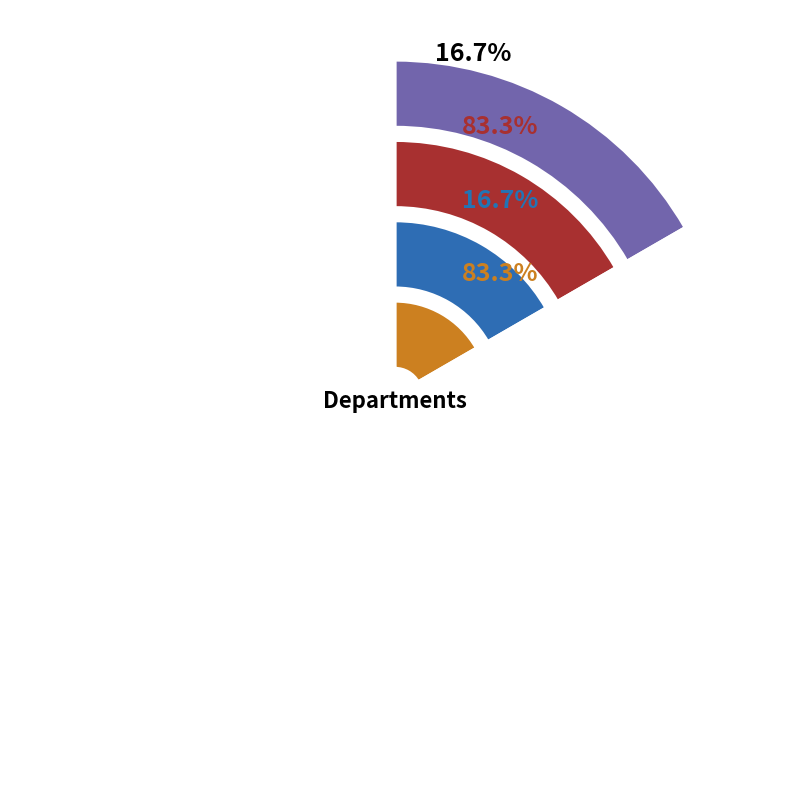

Combined, what portion of the pie is Administration and Hydro Electric Plant?

100.0%